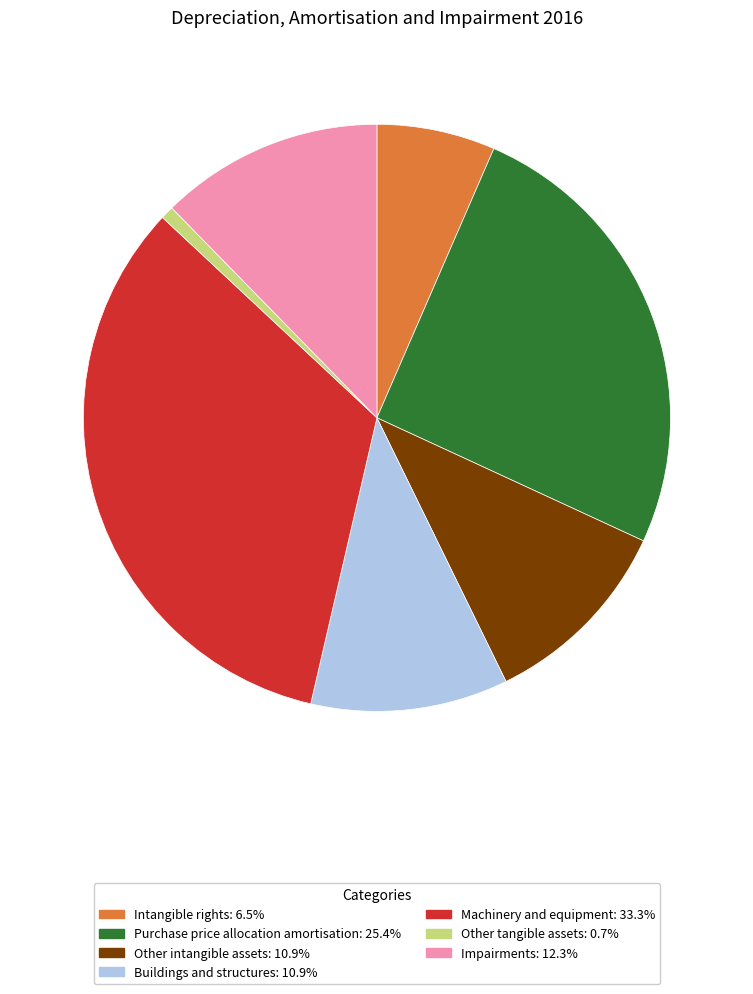

Do Purchase price allocation amortisation and Intangible rights together represent more than half of the pie?

No